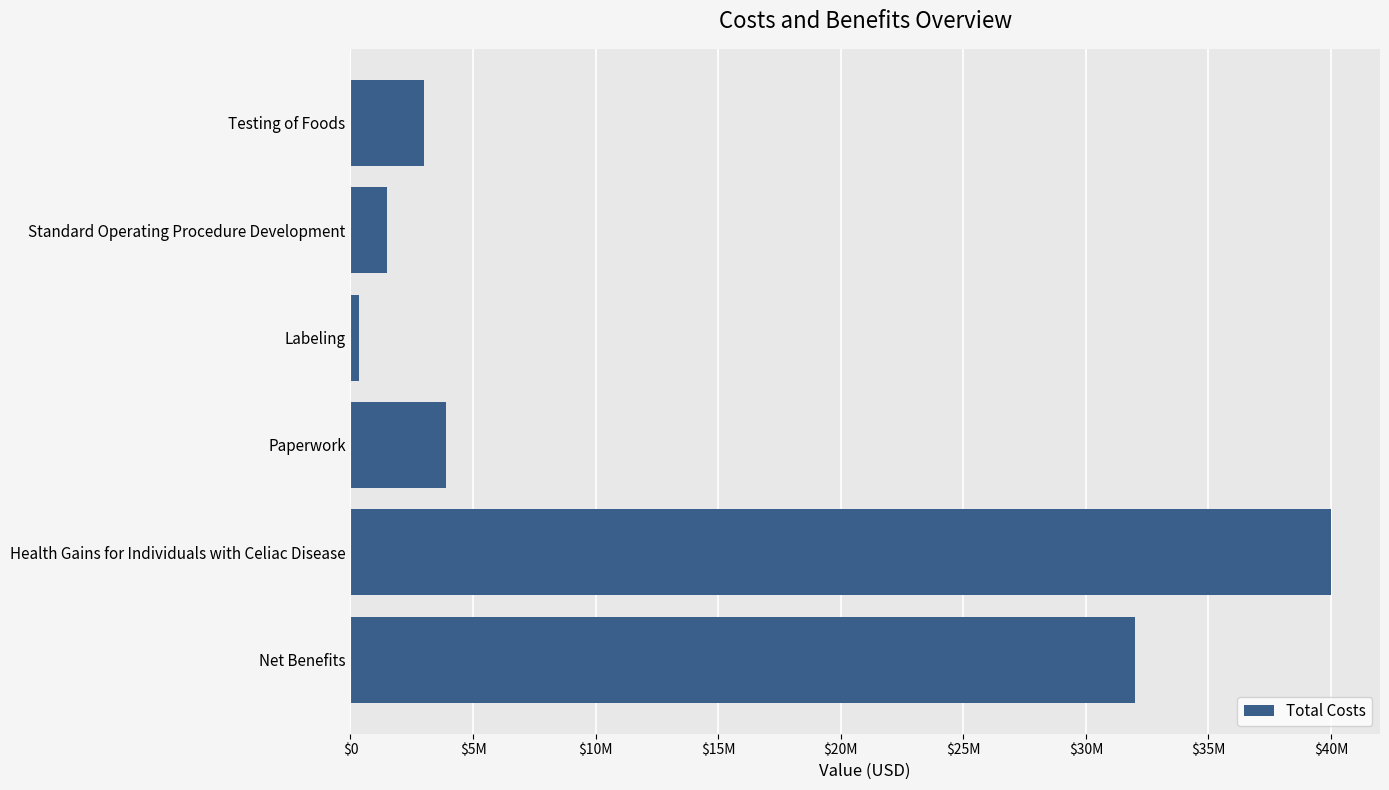

Are the bars horizontal?

Yes